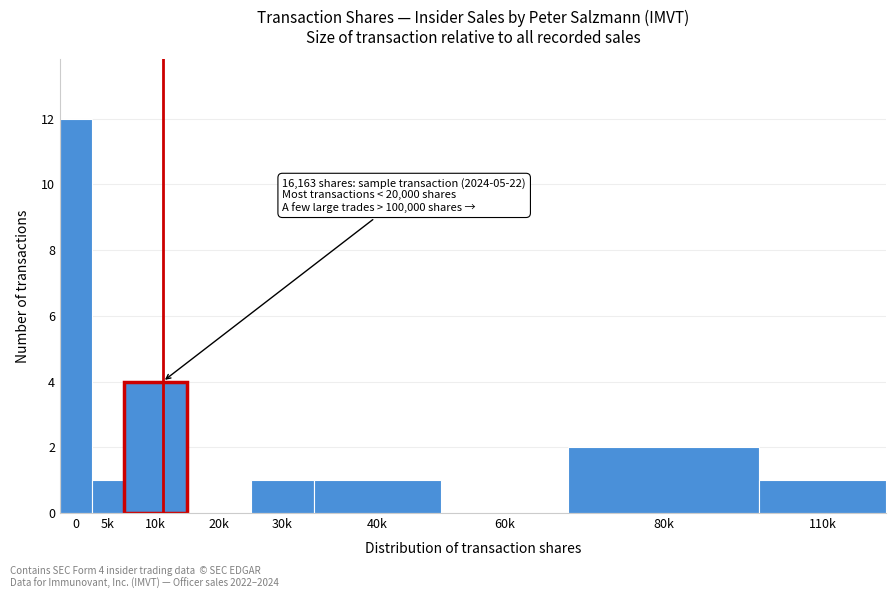

Reading left to right, extract all data points from this chart.

0=12	5k=1	10k=4	20k=0	30k=1	40k=1	60k=0	80k=2	110k=1